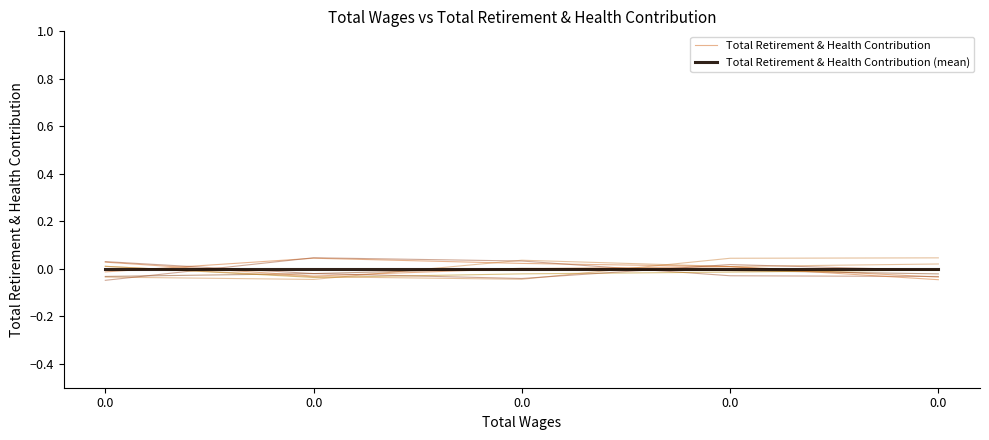

Which series has the largest range (max minus min)?

Total Retirement & Health Contribution